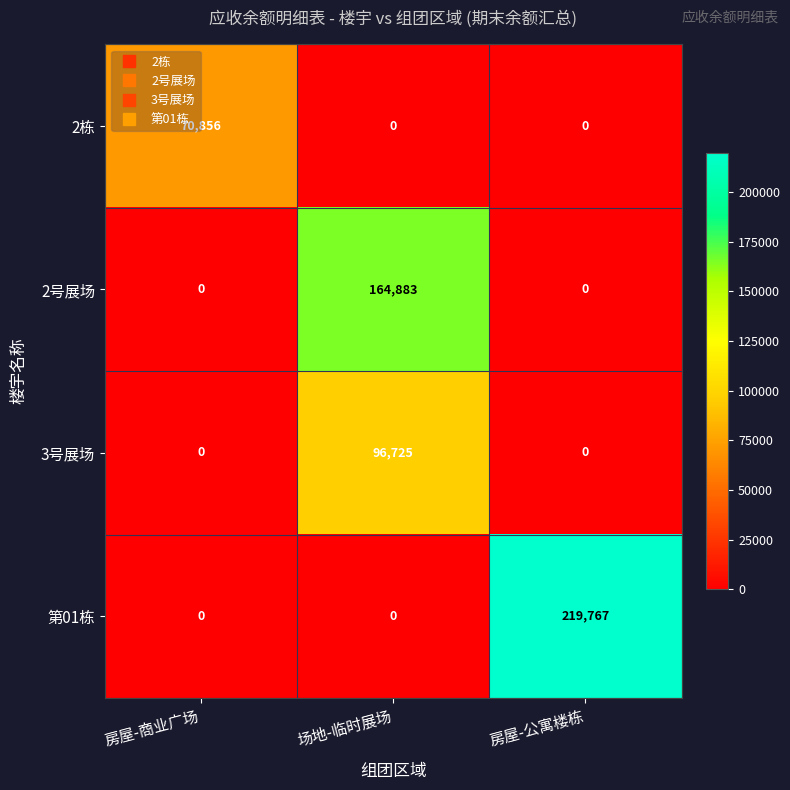

What is the difference between the maximum and second lowest values in the 2号展场 series?

164883